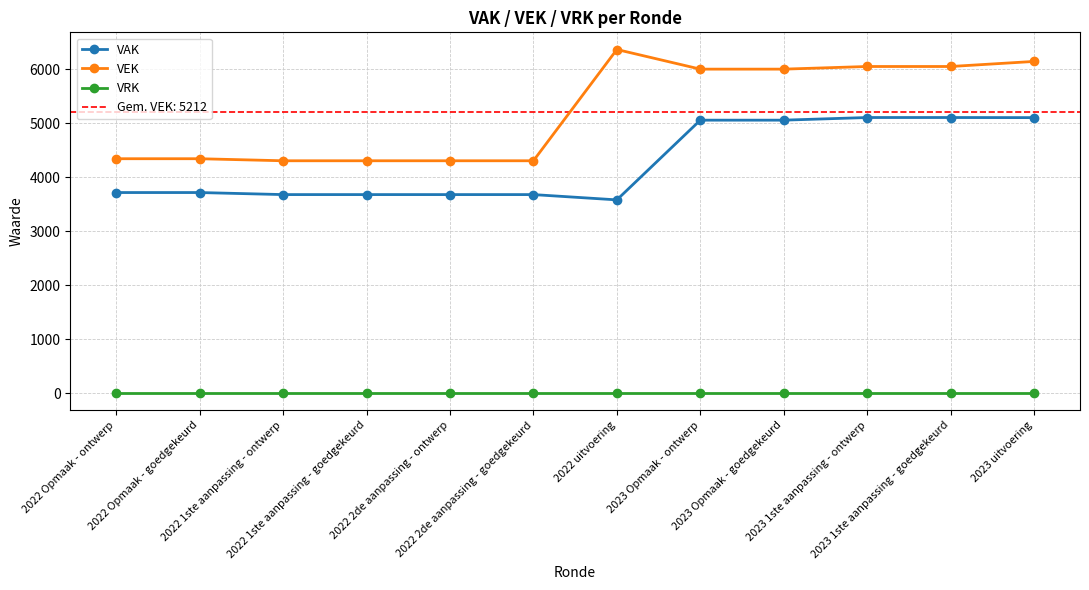

What is the difference between the maximum and second lowest values in the VAK series?

1429